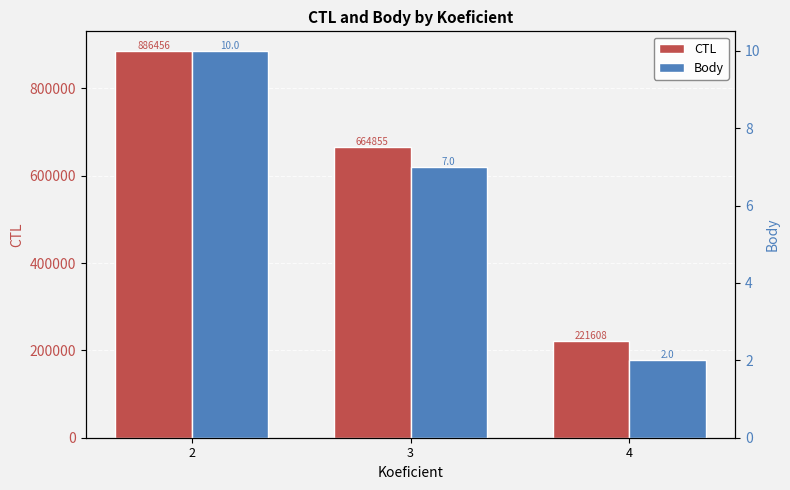

Is it true that CTL equals 1155167 at 2?

False